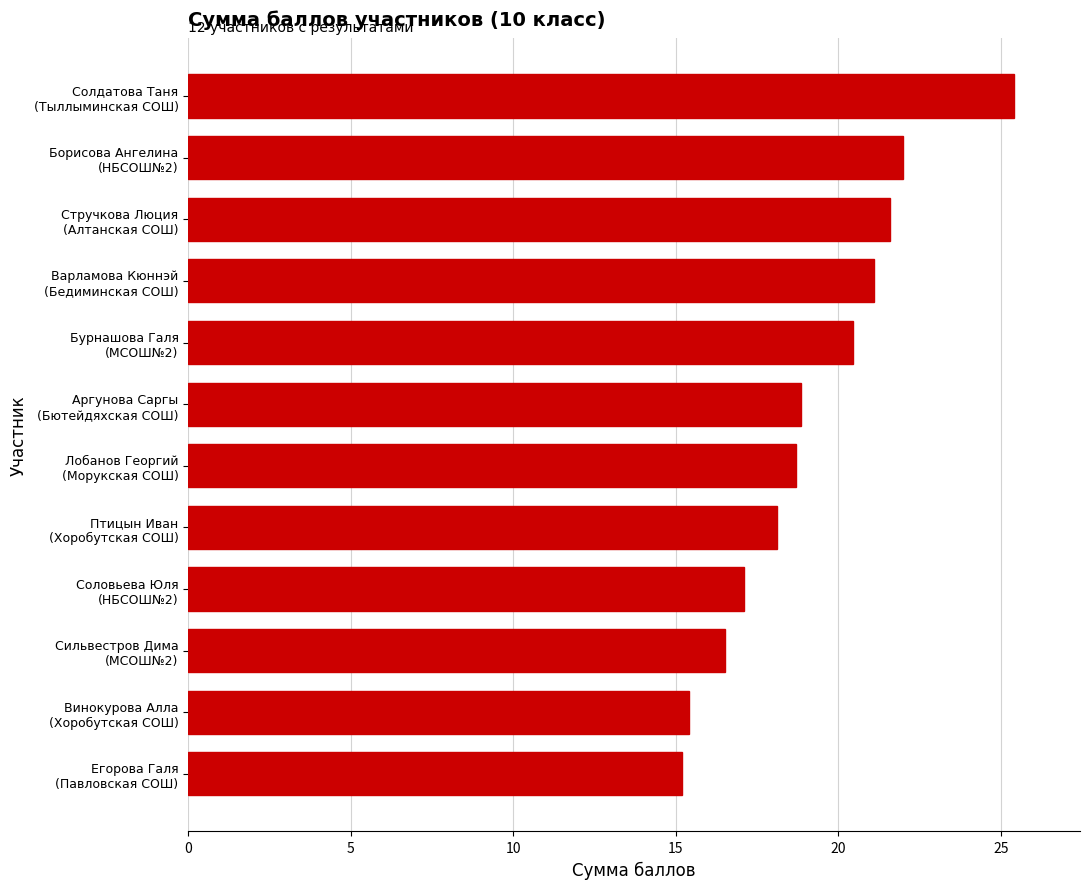

What is the smallest value displayed?

15.2